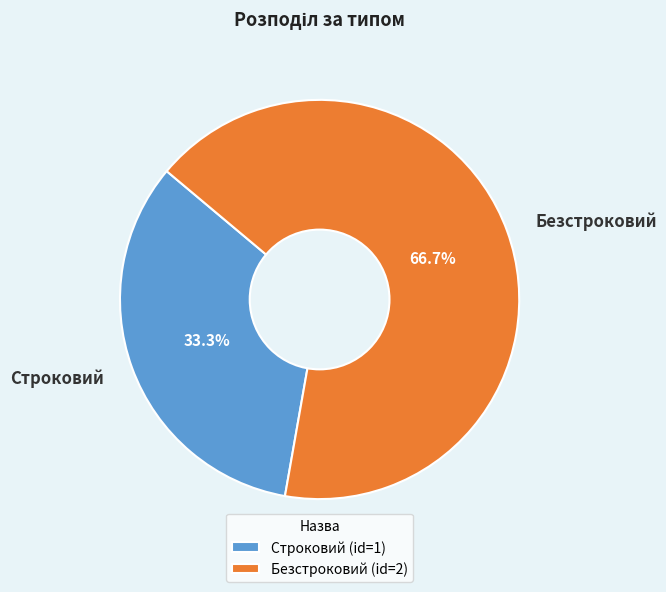

Is the sum of Строковий and Безстроковий greater than half?

Yes